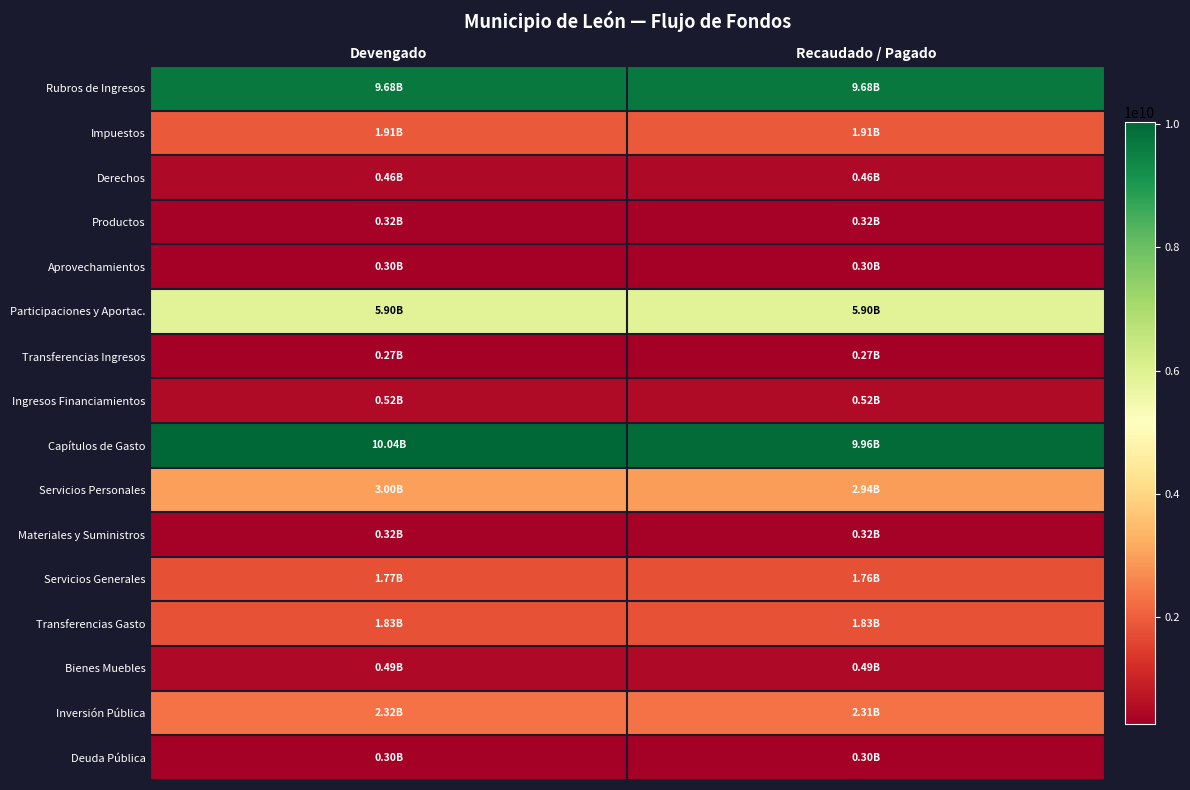

Reading left to right, list all the values displayed in this chart.

Rubros de Ingresos: Devengado=9682649531.1	Recaudado / Pagado=9683369613.9
Impuestos: Devengado=1914651741.2	Recaudado / Pagado=1914671759.5
Derechos: Devengado=459335046.6	Recaudado / Pagado=459331535.6
Productos: Devengado=321095762.7	Recaudado / Pagado=321095762.7
Aprovechamientos: Devengado=298148707.2	Recaudado / Pagado=298852282.7
Participaciones y Aportac.: Devengado=5897038751.2	Recaudado / Pagado=5897038751.2
Transferencias Ingresos: Devengado=268122138.4	Recaudado / Pagado=268122138.4
Ingresos Financiamientos: Devengado=524187279.0	Recaudado / Pagado=524187279.0
Capítulos de Gasto: Devengado=10035576626.6	Recaudado / Pagado=9955556829.4
Servicios Personales: Devengado=3000567334.7	Recaudado / Pagado=2941566606.1
Materiales y Suministros: Devengado=318783033.7	Recaudado / Pagado=318512312.3
Servicios Generales: Devengado=1769827320.0	Recaudado / Pagado=1759108660.6
Transferencias Gasto: Devengado=1825253047.0	Recaudado / Pagado=1825253047.0
Bienes Muebles: Devengado=492866689.5	Recaudado / Pagado=491797028.8
Inversión Pública: Devengado=2323688823.2	Recaudado / Pagado=2314728796.1
Deuda Pública: Devengado=304590378.6	Recaudado / Pagado=304590378.6